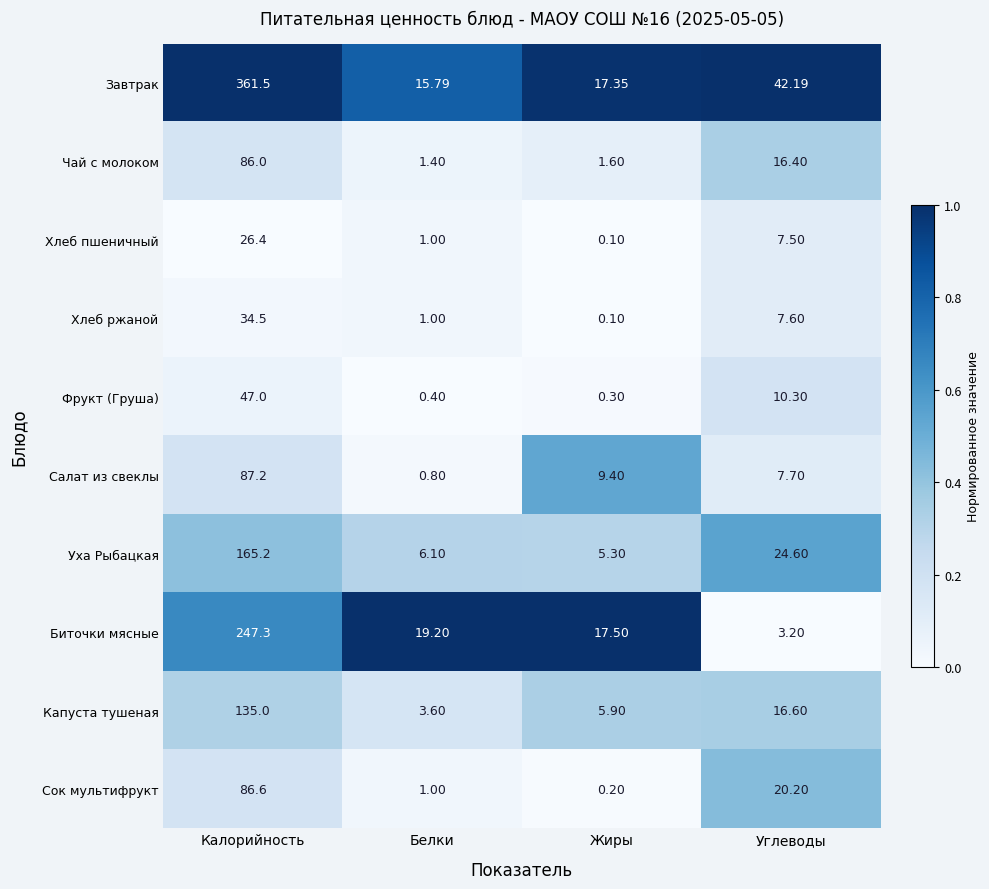

At which label does Хлеб пшеничный first exceed 7?

Калорийность